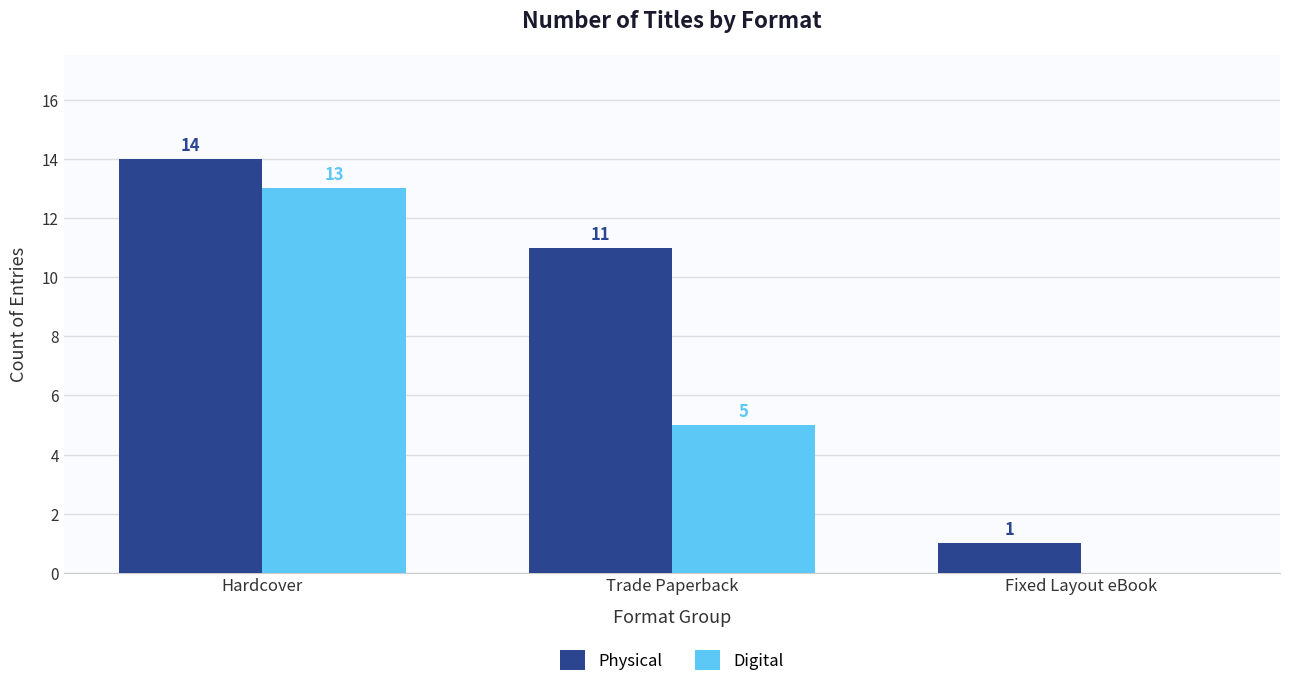

Which series has the largest total across all categories?

Physical